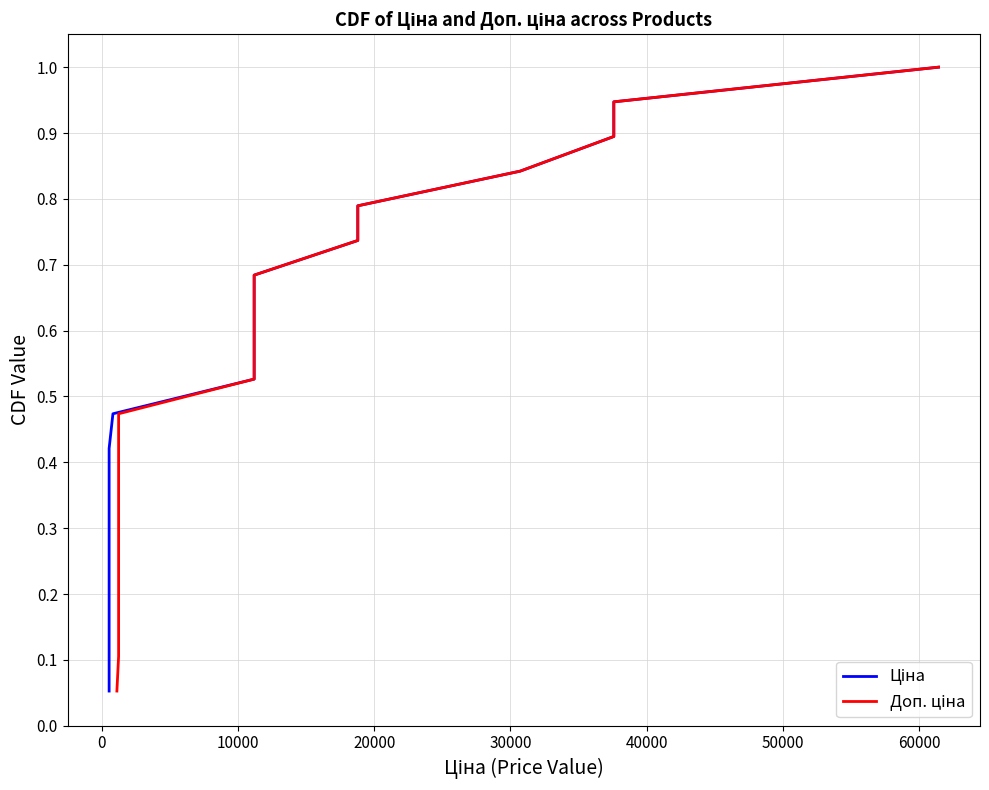

True or false: Доп. ціна and Ціна cross at least once.

False